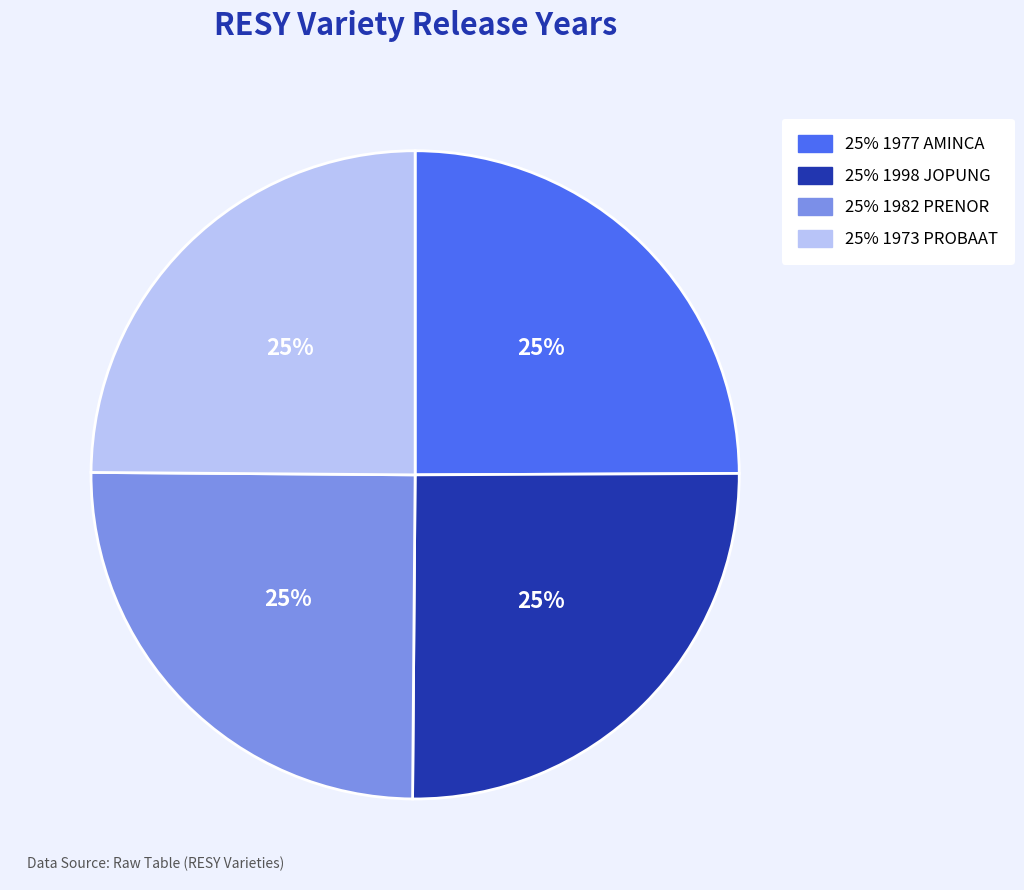

Is there a majority slice in this chart?

No